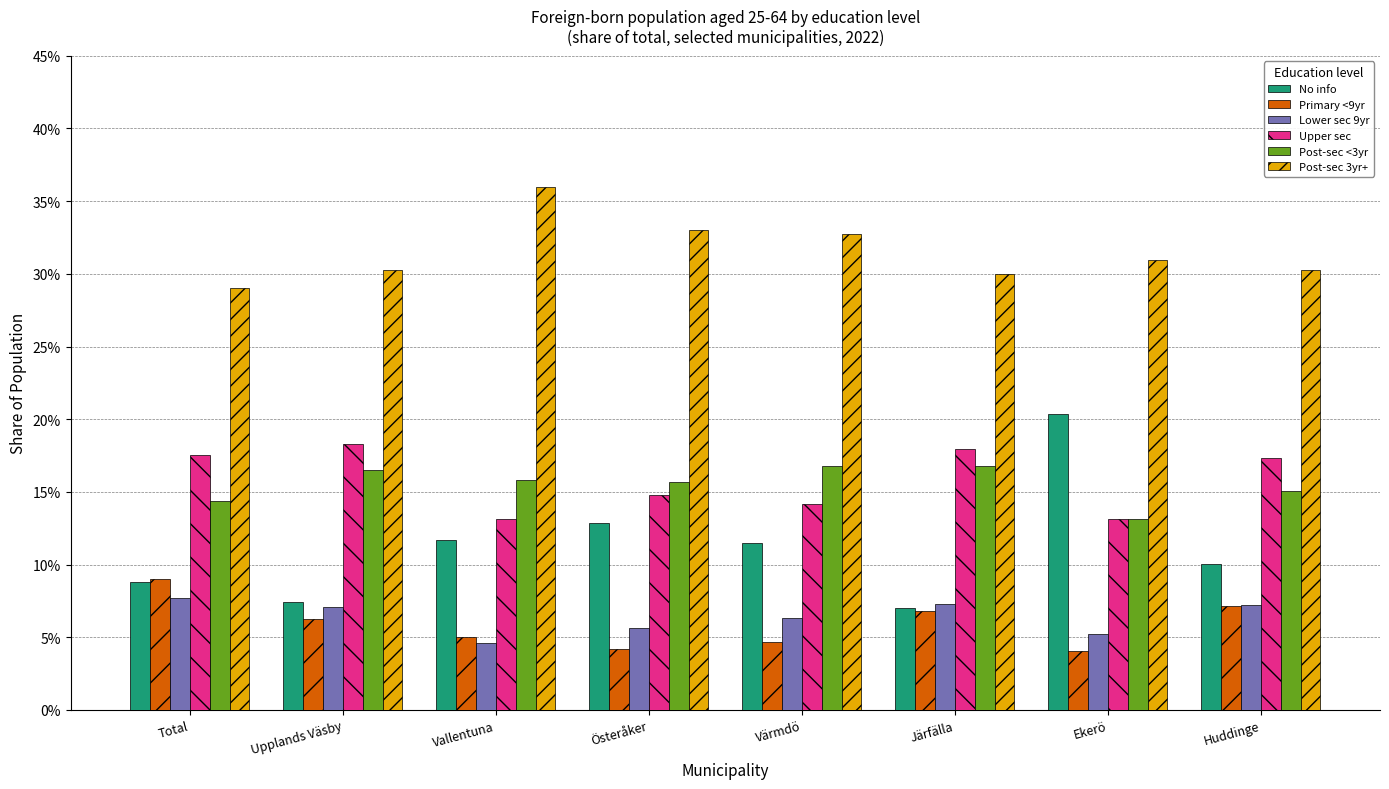

List the labels in order of Post-sec <3yr value, largest first.

Värmdö, Järfälla, Upplands Väsby, Vallentuna, Österåker, Huddinge, Total, Ekerö